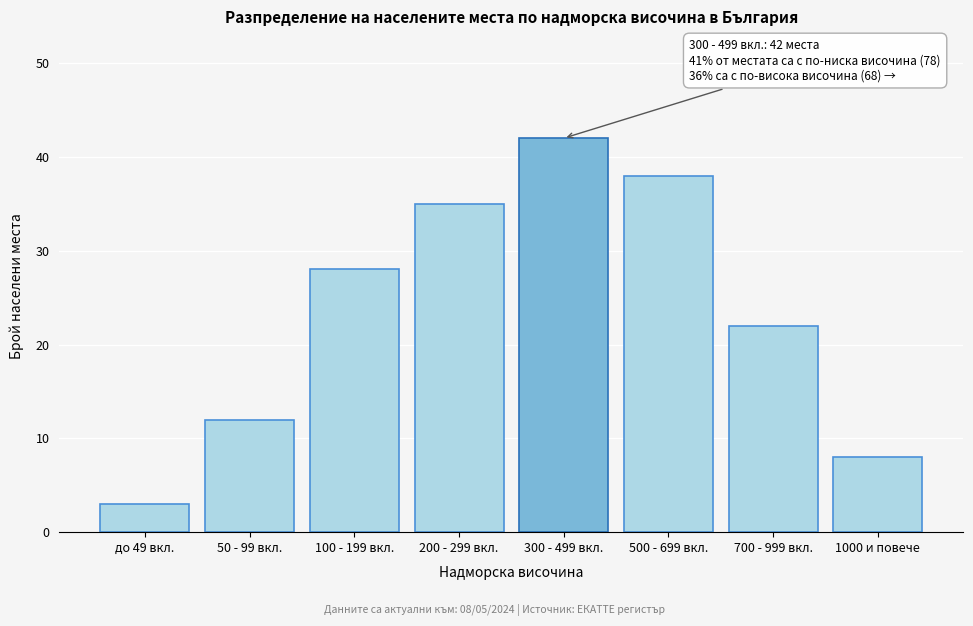

Reading left to right, transcribe all the data shown in this chart.

3	12	28	35	42	38	22	8